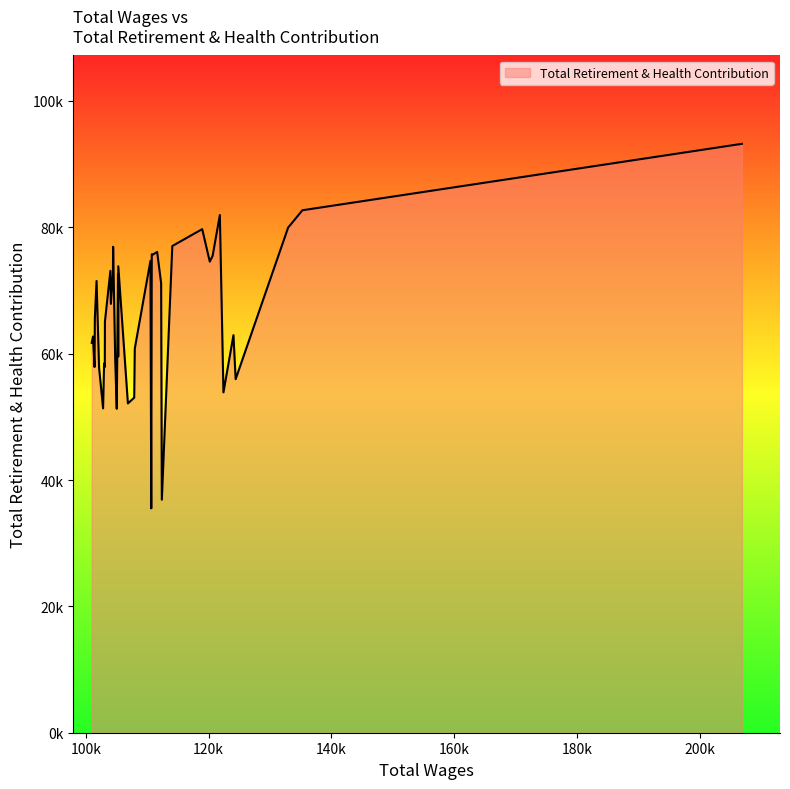

What is the greatest value displayed?

93214.3